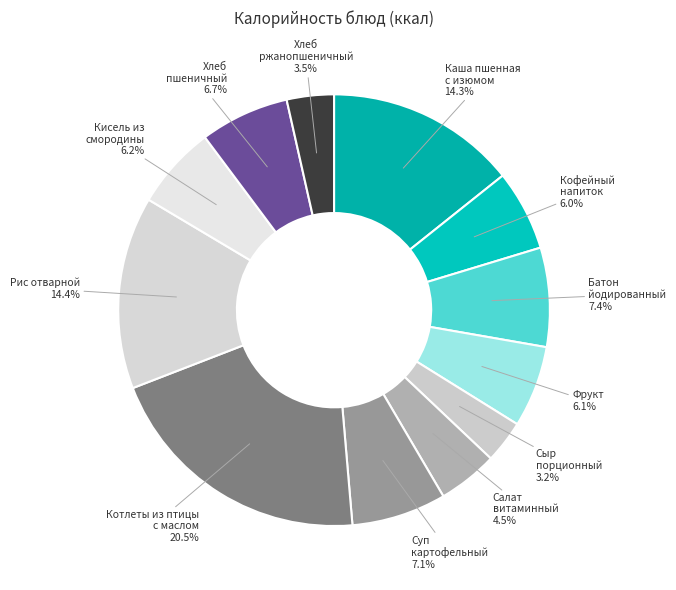

Combined, what portion of the pie is Батон йодированный and Фрукт?

13.5%